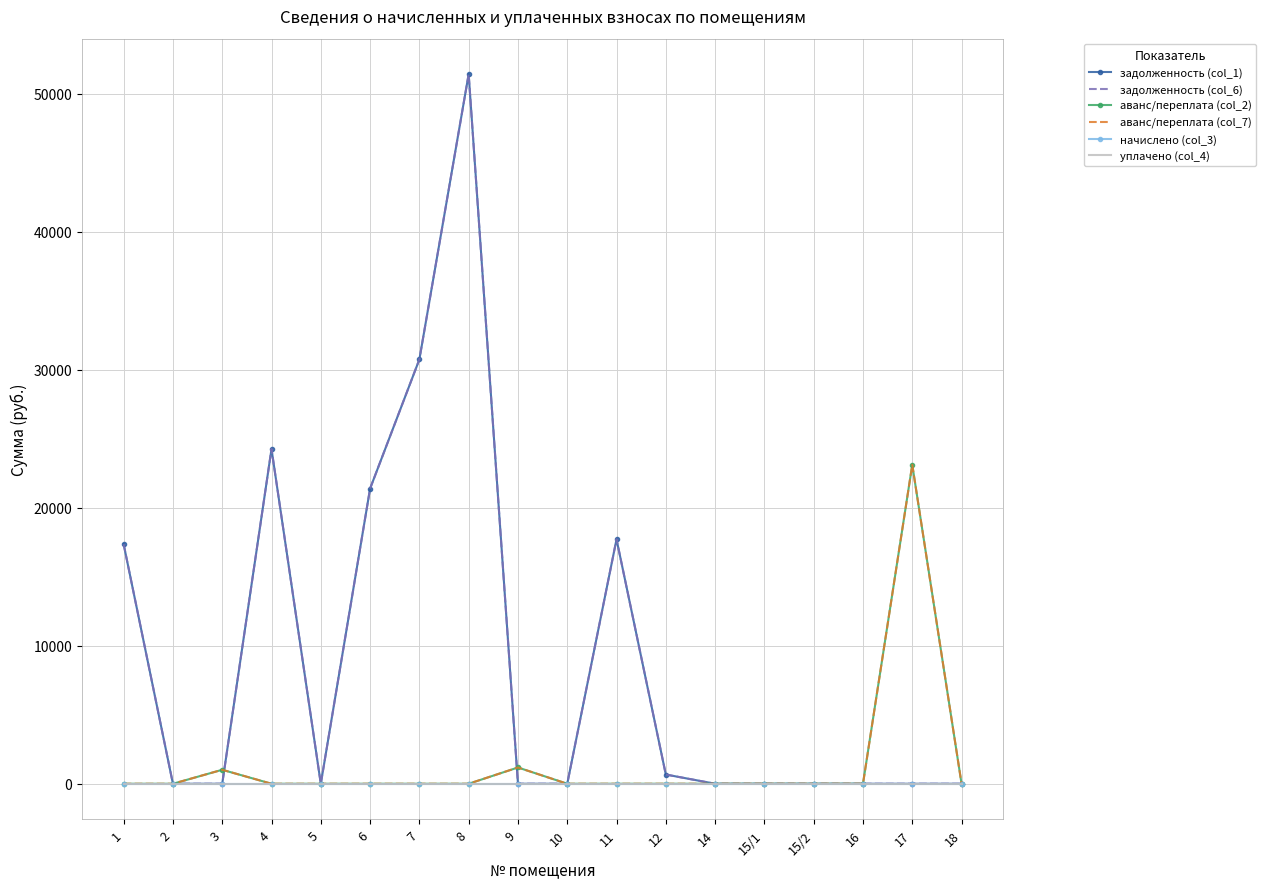

List the series in order of their peak value, lowest first.

начислено (col_3), уплачено (col_4), аванс/переплата (col_2), аванс/переплата (col_7), задолженность (col_1), задолженность (col_6)